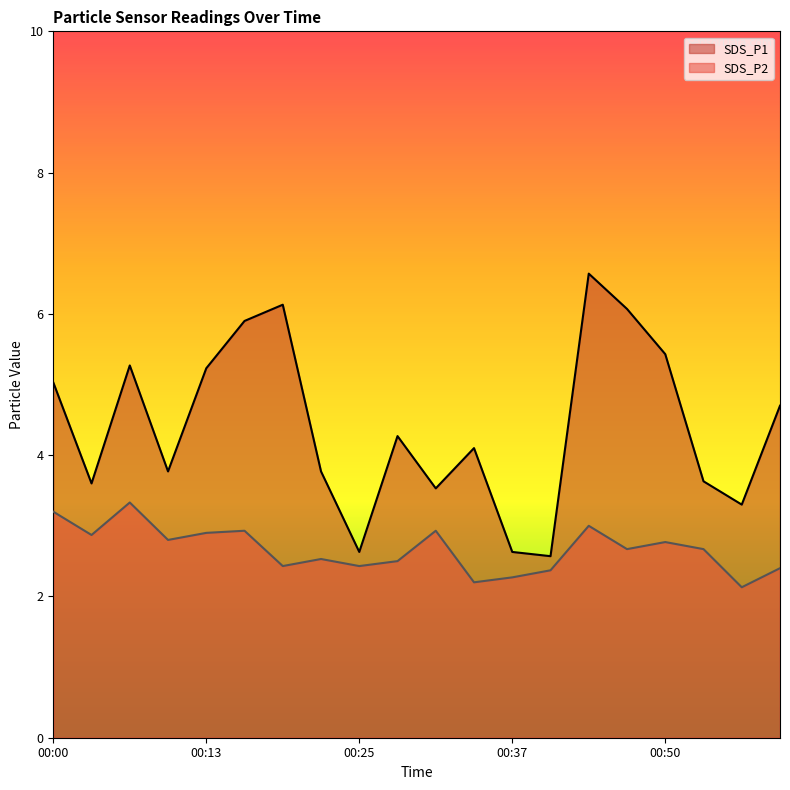

Is it true that SDS_P1 equals 2.6 at 00:37?

True